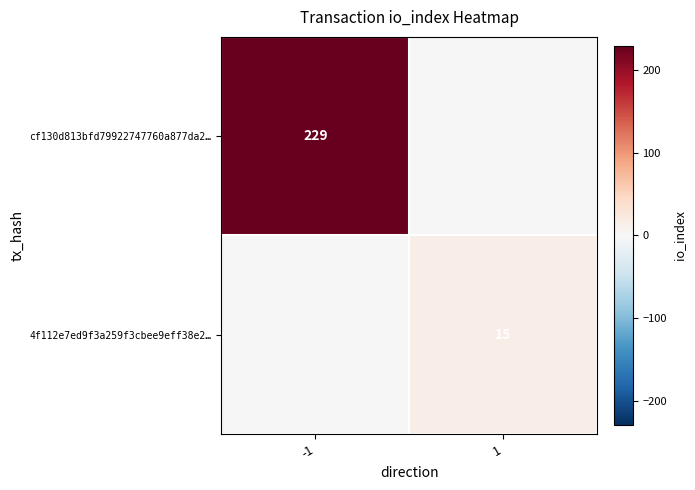

True or false: 4f112e7ed9f3a259f3cbee9eff38e2… has a value of 15 at 1.

True